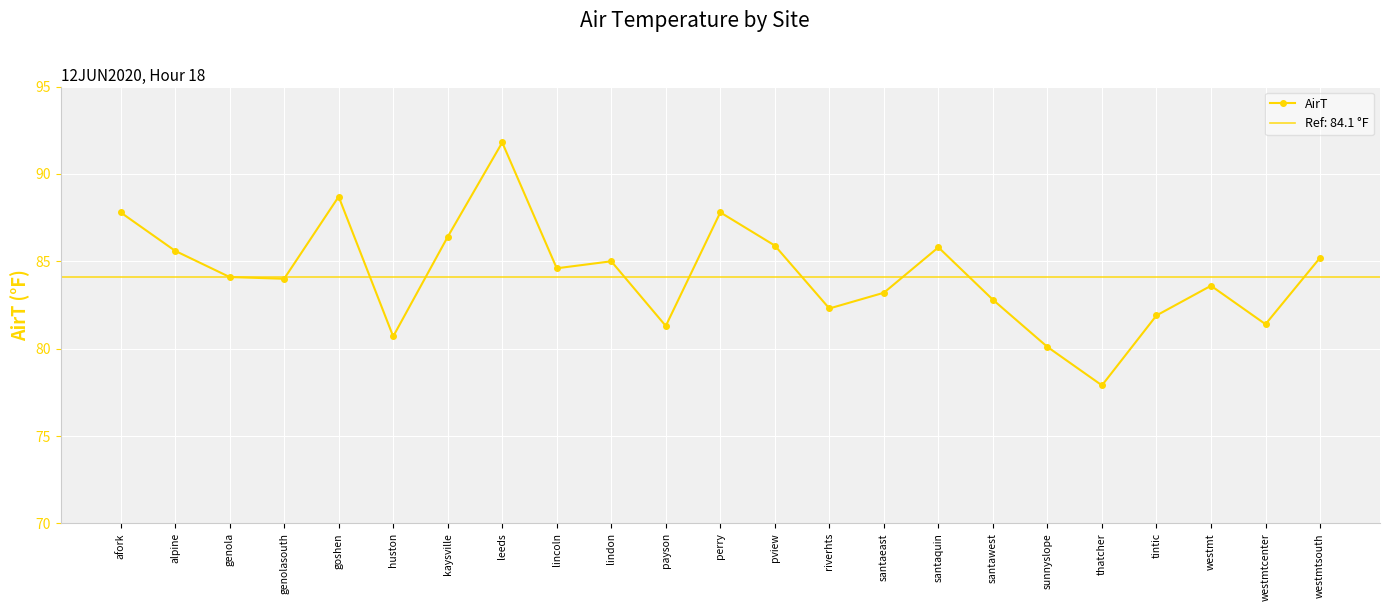

Reading left to right, list all the values displayed in this chart.

87.8	85.6	84.1	84.0	88.7	80.7	86.4	91.8	84.6	85.0	81.3	87.8	85.9	82.3	83.2	85.8	82.8	80.1	77.9	81.9	83.6	81.4	85.2